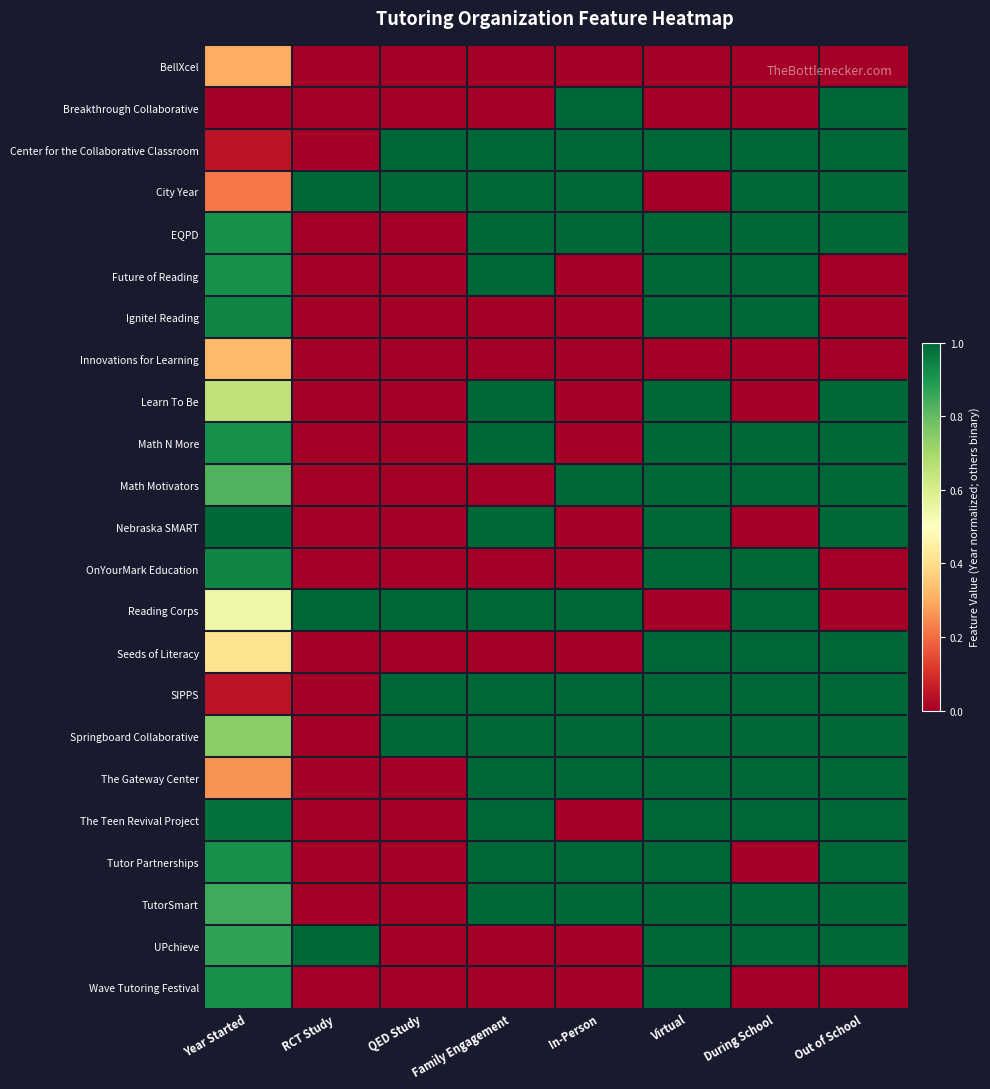

Which label corresponds to the largest value in the chart?

In-Person